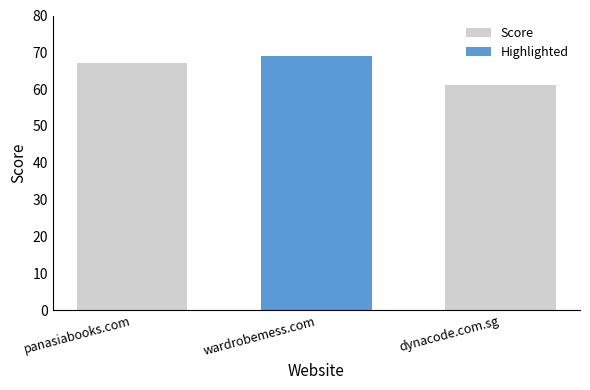

What is the average value?

66